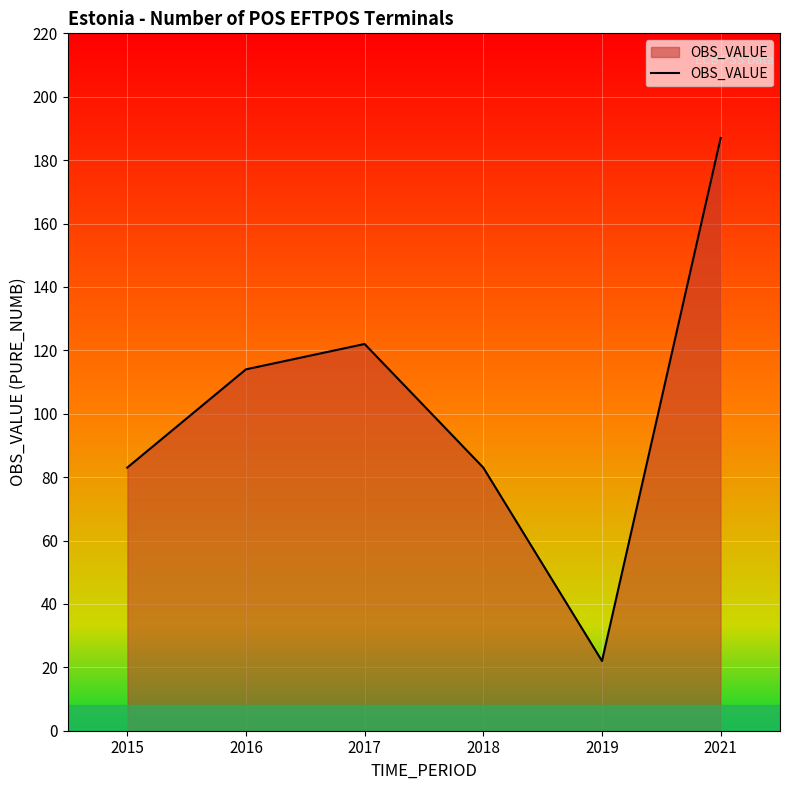

Where is the first local minimum?

2019